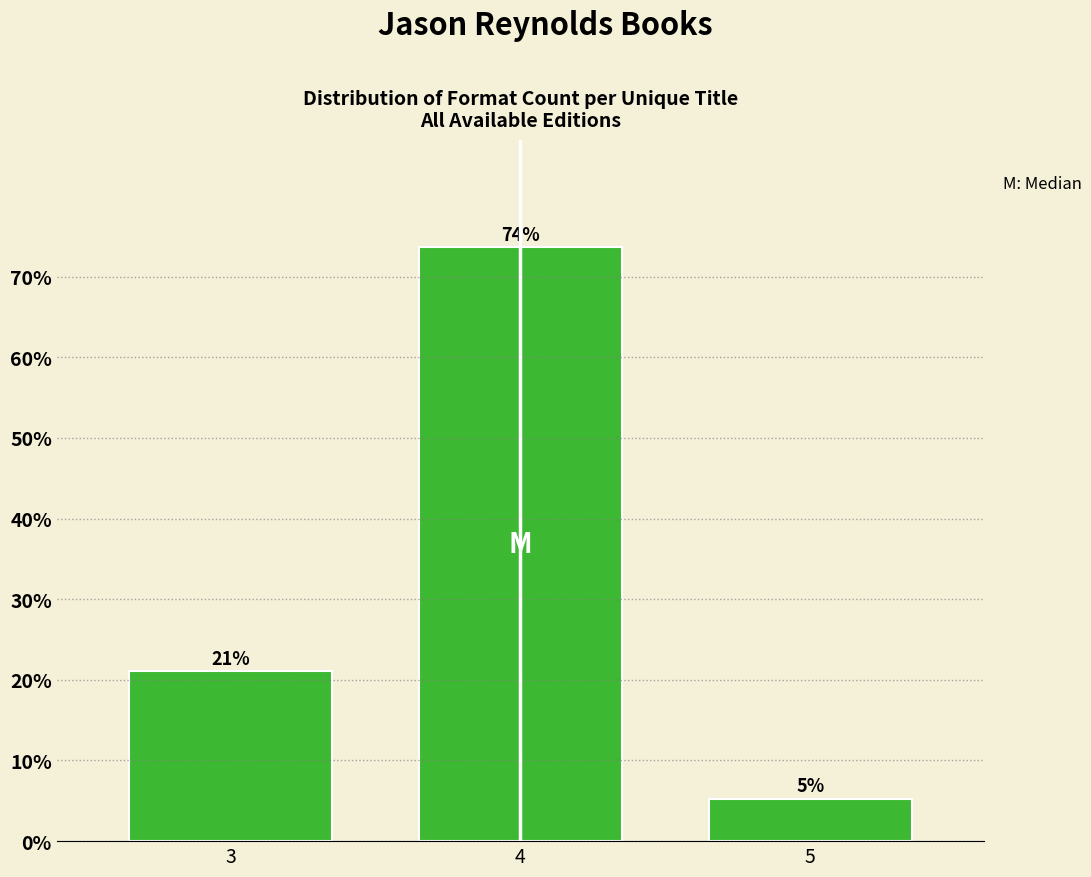

The chart shows a value of 21.1 at 3. True or false?

True